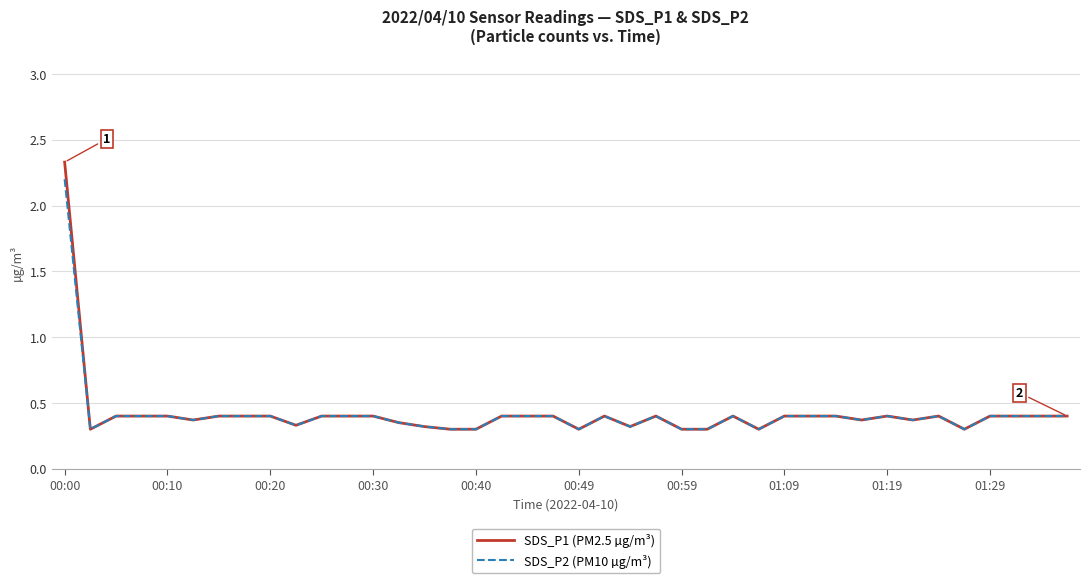

What is the maximum value shown in the chart?

2.3